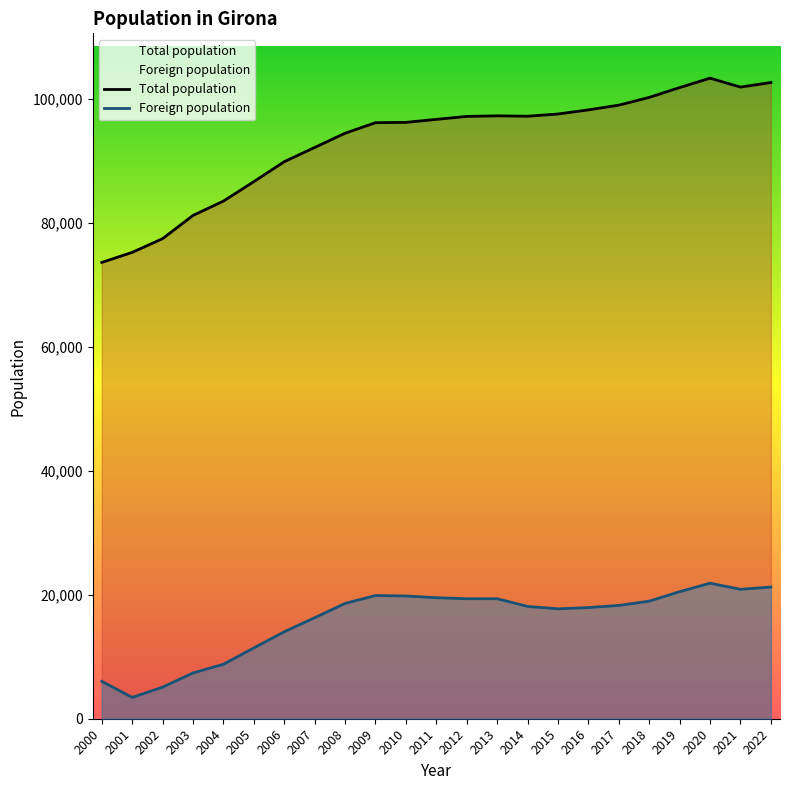

At which category does Total population reach its first local valley?

2014